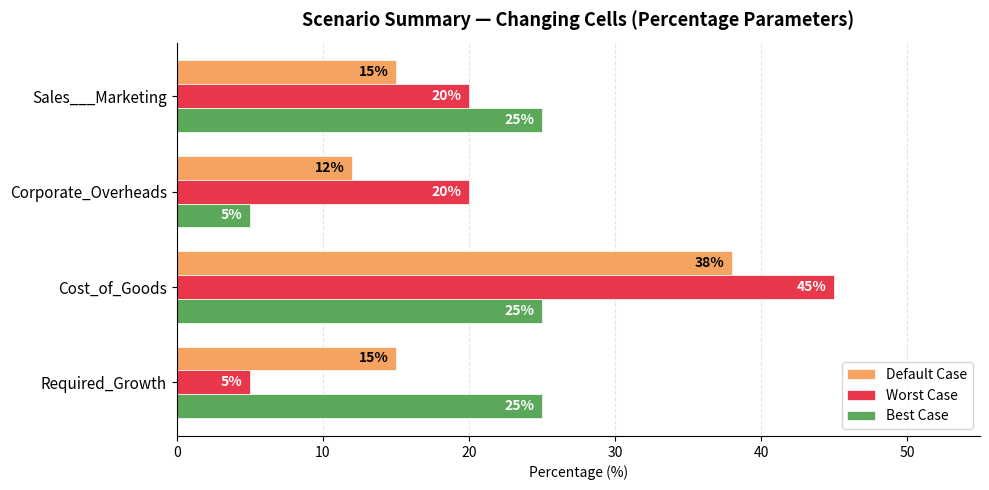

At Sales___Marketing, list the series in order from largest to smallest.

Best Case, Worst Case, Default Case